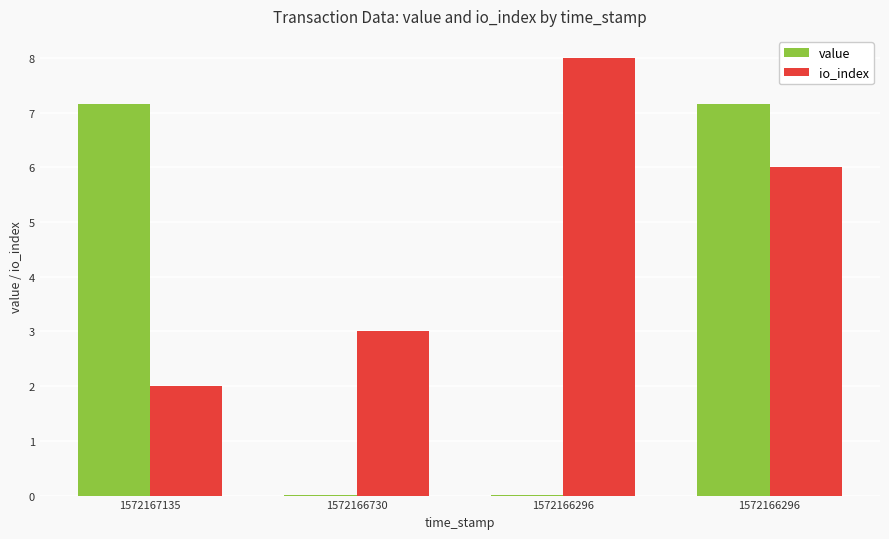

Does the chart contain stacked bars?

No